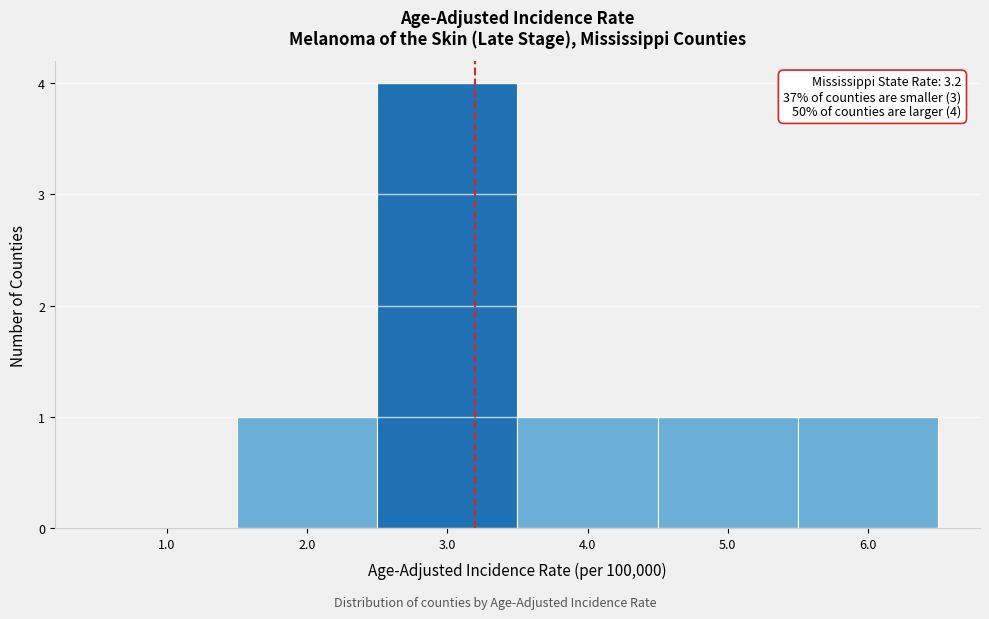

Which range on the x-axis has the tallest bar?

2.5 to 3.5